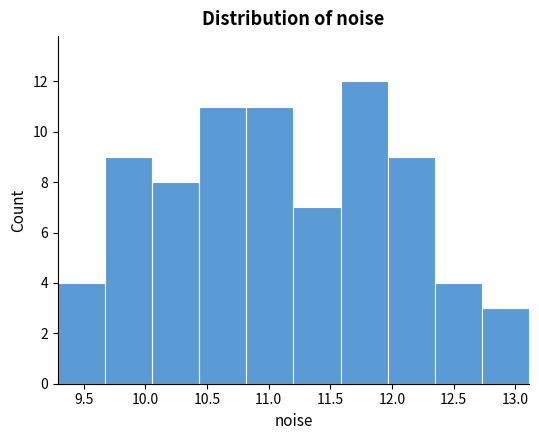

Reading left to right, transcribe this chart: for each bar, give the range it covers on the x-axis and its height. Neither the bar edges nor the heights are printed on the chart, so give them approximately, as read against the axes.

9.30 to 9.65: 4
9.65 to 10.05: 9
10.05 to 10.45: 8
10.45 to 10.80: 11
10.80 to 11.20: 11
11.20 to 11.60: 7
11.60 to 11.95: 12
11.95 to 12.35: 9
12.35 to 12.75: 4
12.75 to 13.10: 3